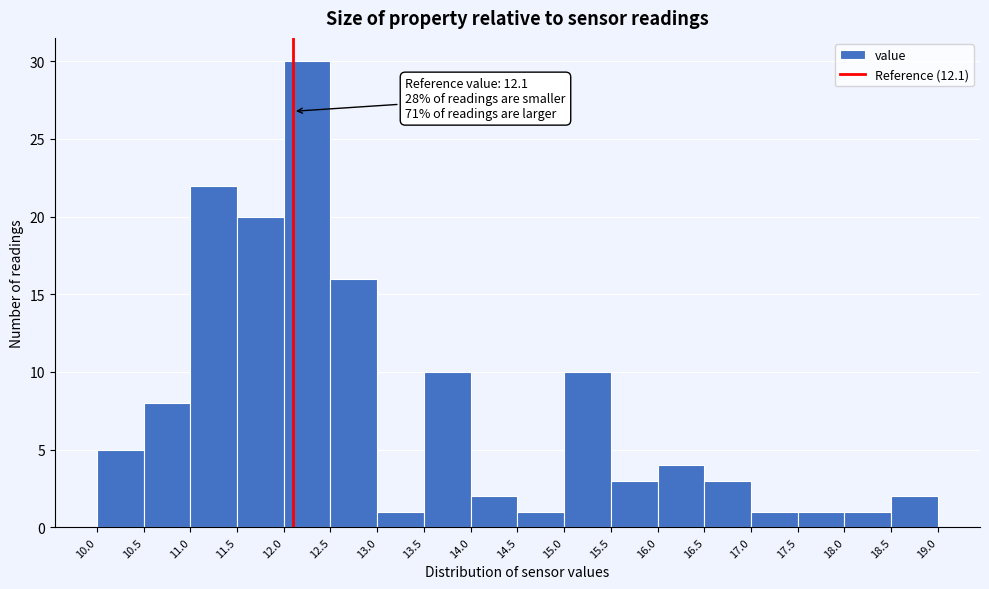

Over which range of the x-axis is the bar tallest?

12.0 to 12.5